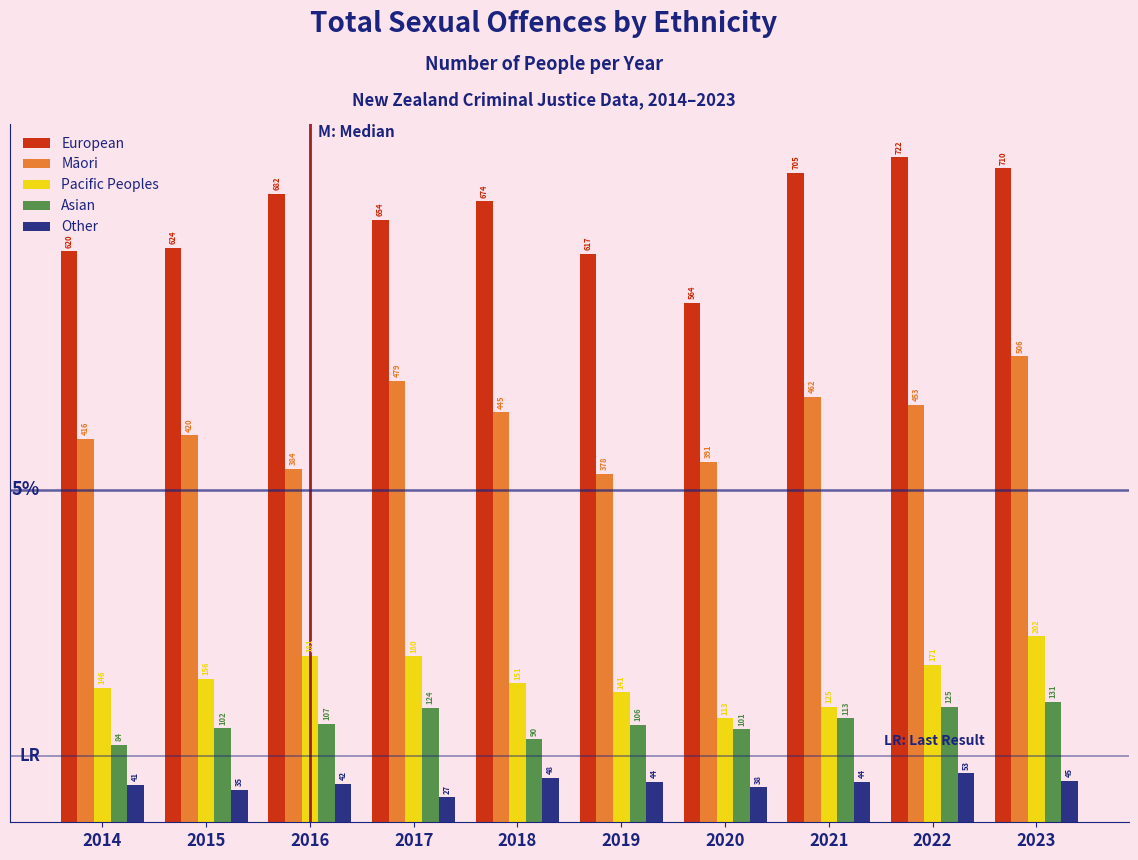

Reading left to right, transcribe all the data shown in this chart.

European: 620	624	682	654	674	617	564	705	722	710
Māori: 416	420	384	479	445	378	391	462	453	506
Pacific Peoples: 146	156	181	180	151	141	113	125	171	202
Asian: 84	102	107	124	90	106	101	113	125	131
Other: 41	35	42	27	48	44	38	44	53	45